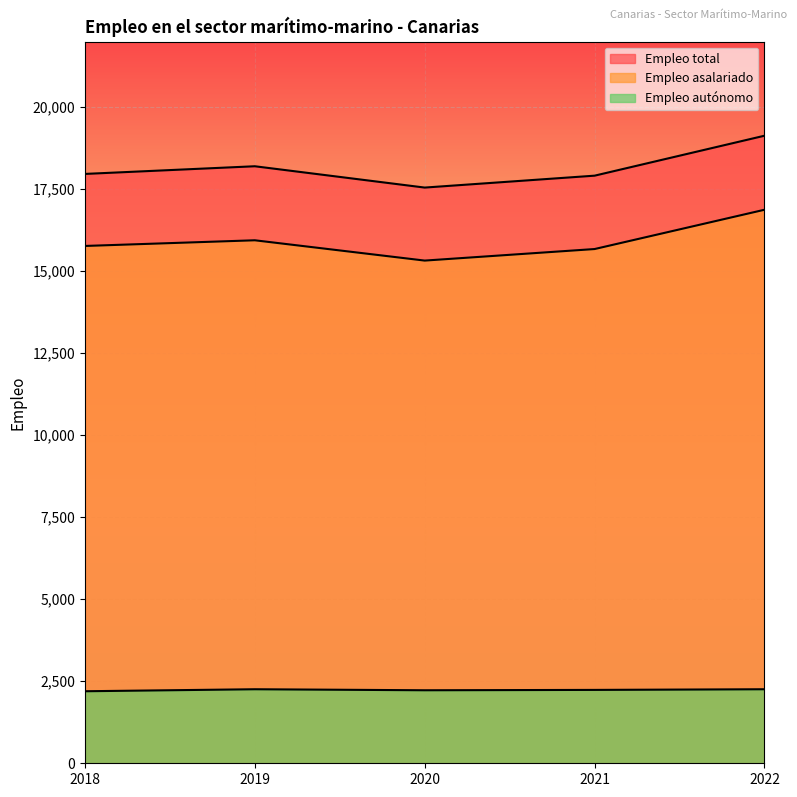

What is the maximum value shown in the chart?

19133